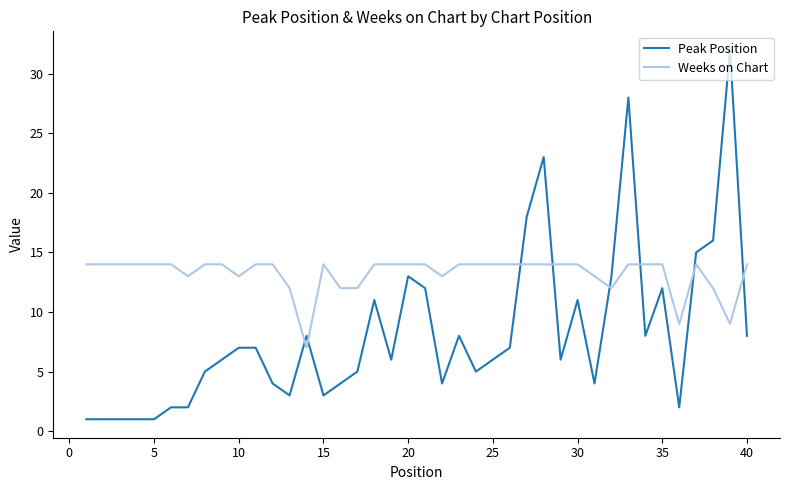

Which series has the largest total across all categories?

Weeks on Chart